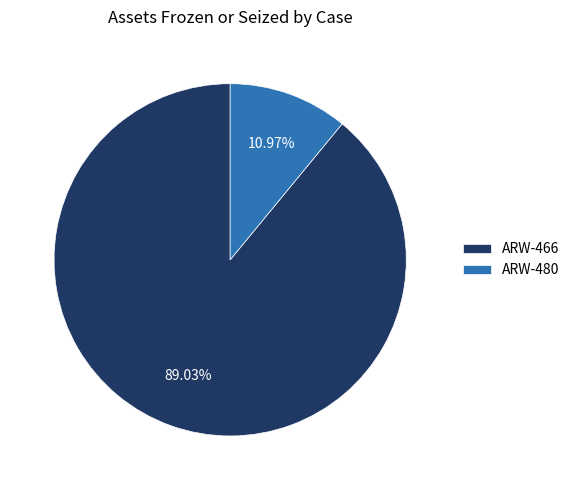

What is the smallest slice in the pie chart?

ARW-480